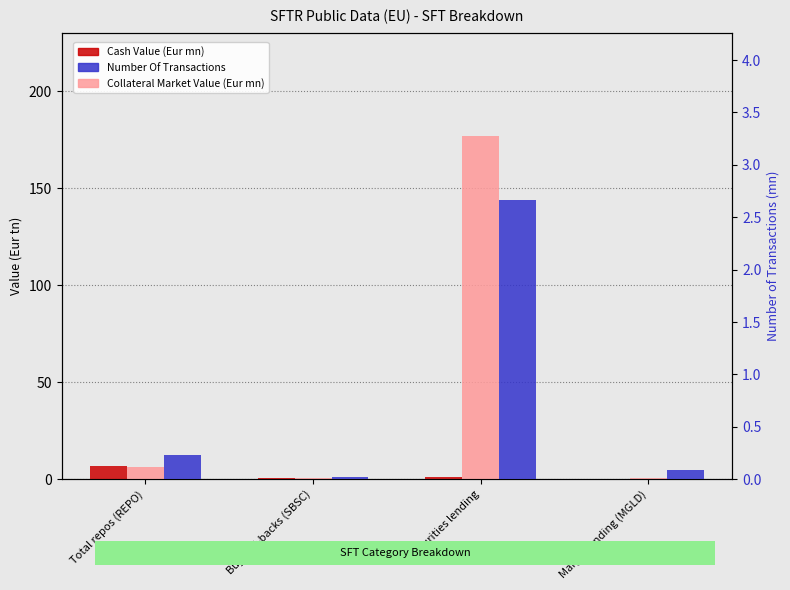

Rank the series at Margin lending (MGLD) from lowest to highest value.

Cash Value (Eur mn), Number Of Transactions (mn), Collateral Market Value (Eur mn)